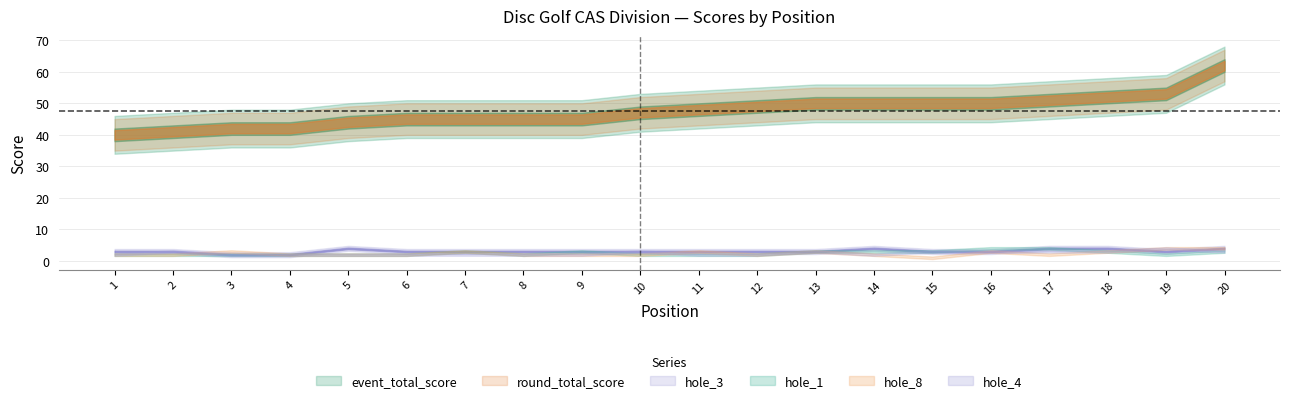

At which label is hole_3 closest to 3?

1